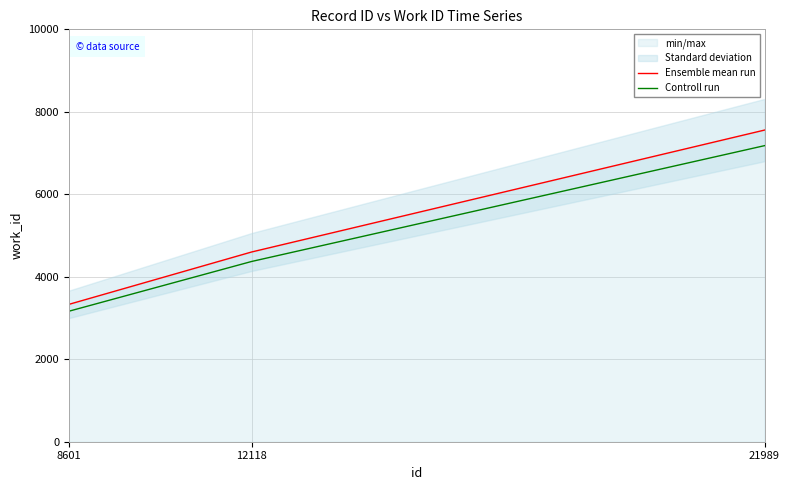

At which label does Controll run first exceed 4370?

12118